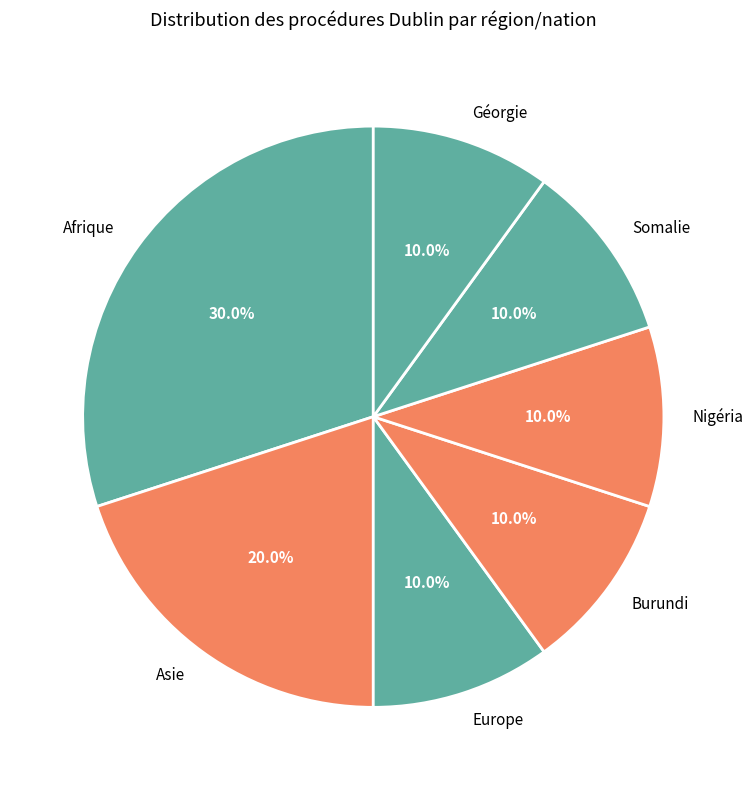

Between Asie and Europe, which is larger?

Asie